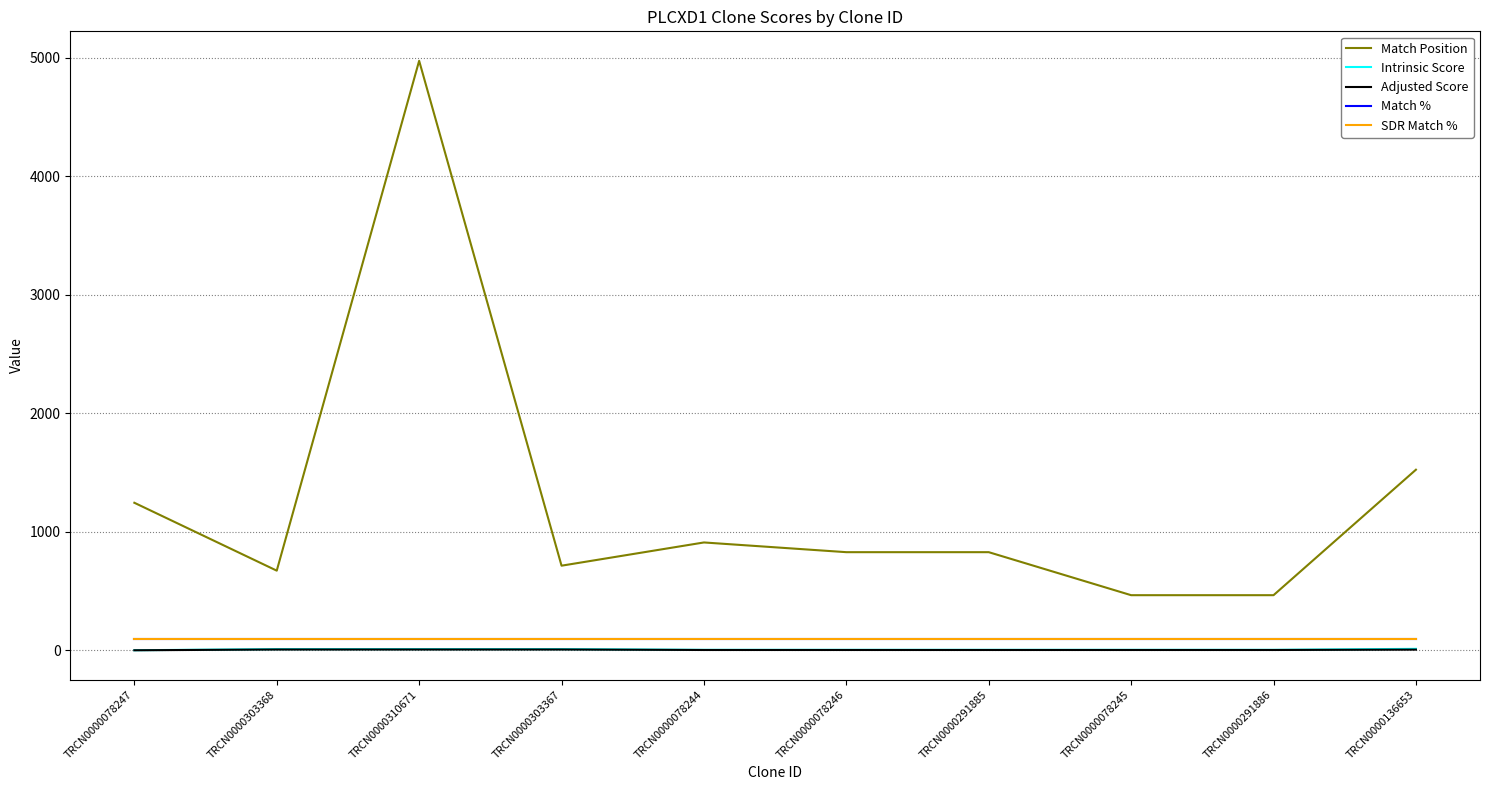

True or false: Match Position and Adjusted Score cross at least once.

False